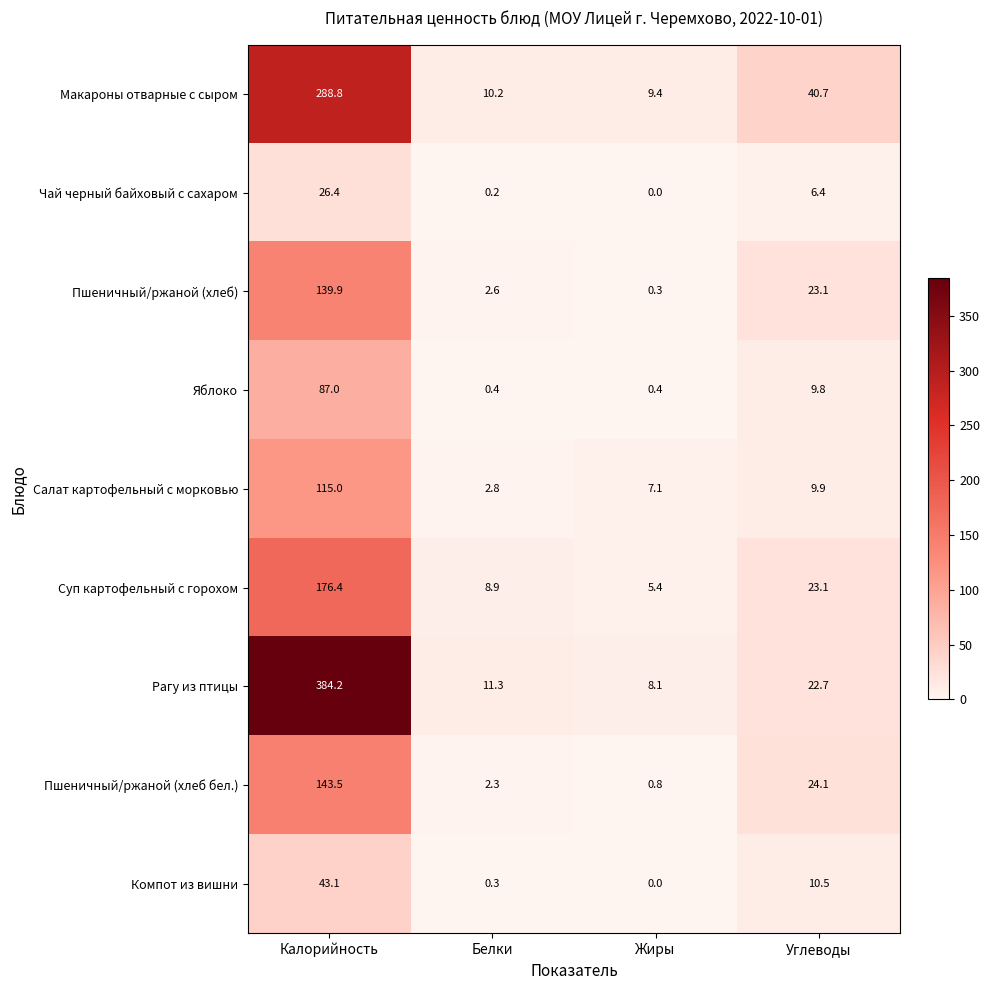

Where does the Яблоко series first go above 9?

Калорийность